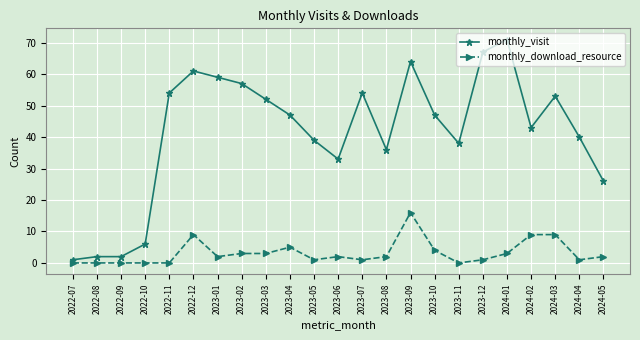

Count the number of data series in this chart.

2